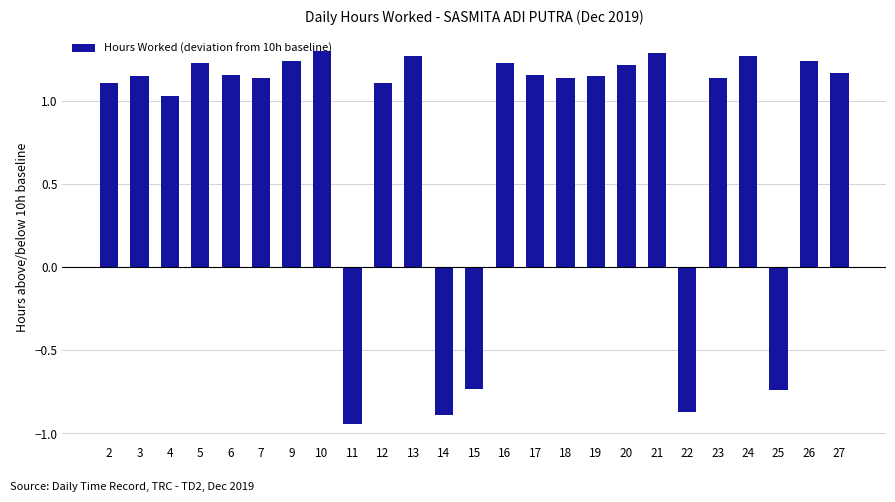

Is it true that the value at 20 is 1.2?

True